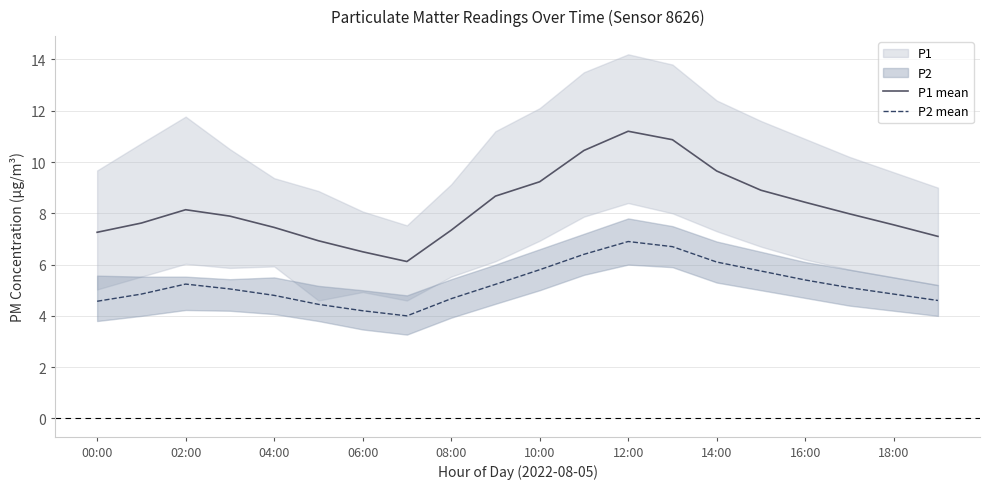

True or false: P2 mean has a value of 5.8 at 10:00.

True